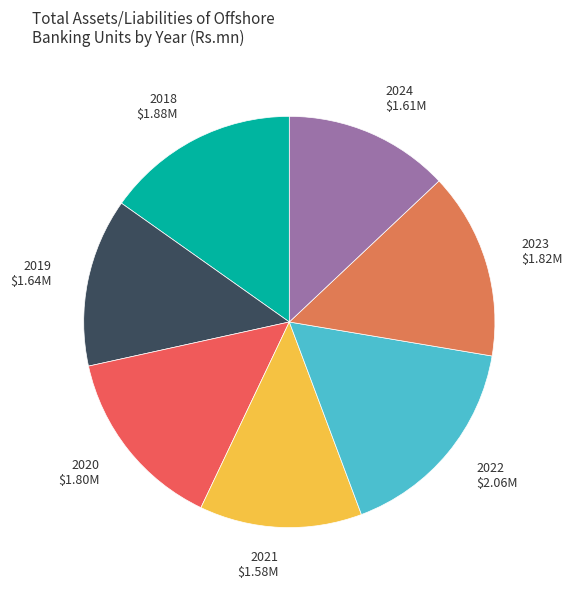

Is the sum of 2019 and 2024 greater than half?

No